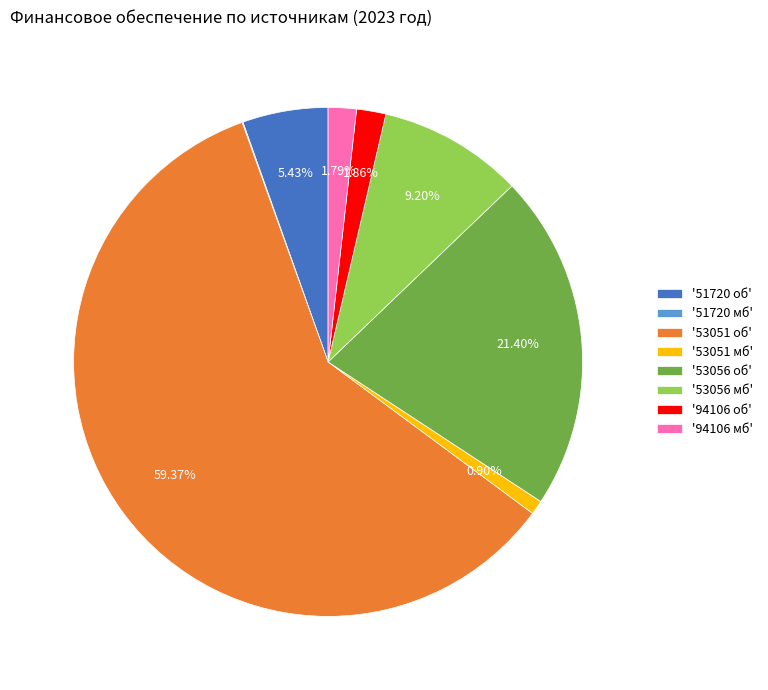

Combined, do '94106 об' and '53051 мб' account for over 50%?

No